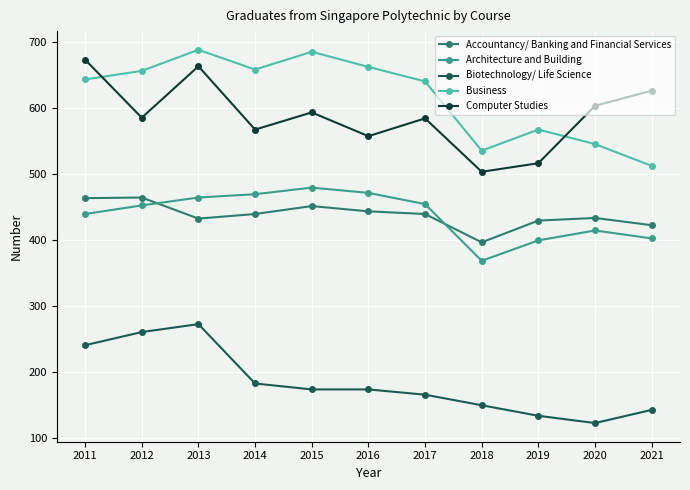

In Business, how many points are higher than both neighbors (excluding endpoints)?

3